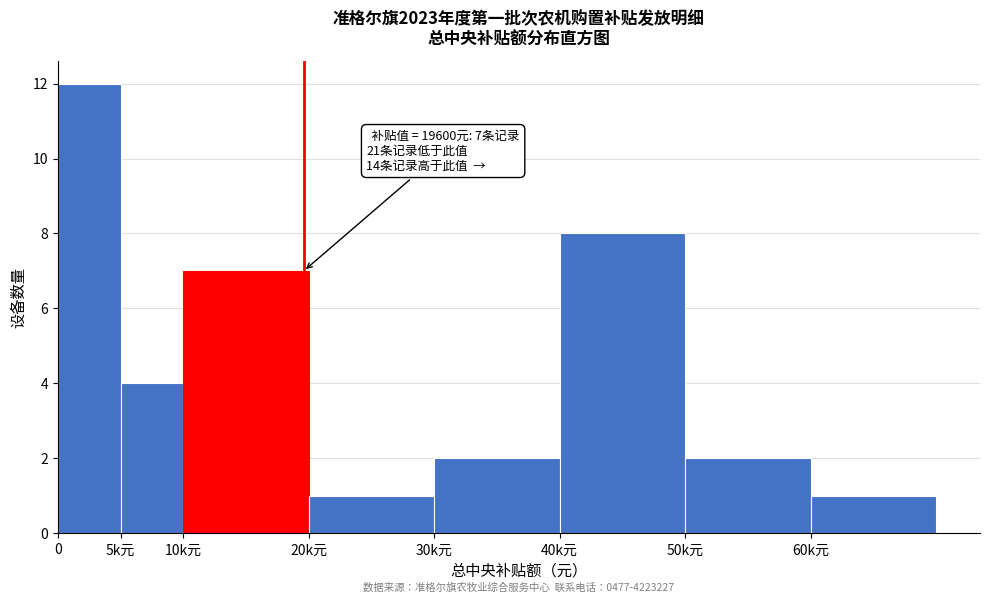

Reading left to right, what are all the values shown in this chart?

0=12	5k元=4	10k元=7	20k元=1	30k元=2	40k元=8	50k元=2	60k元=1